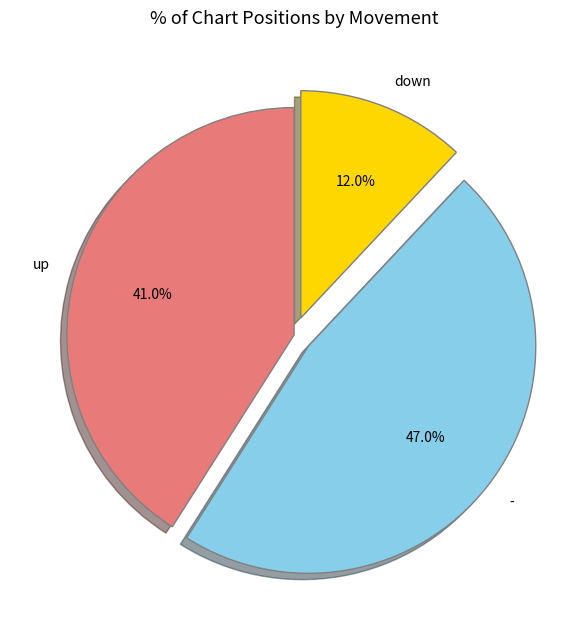

Which slice is the smallest?

down